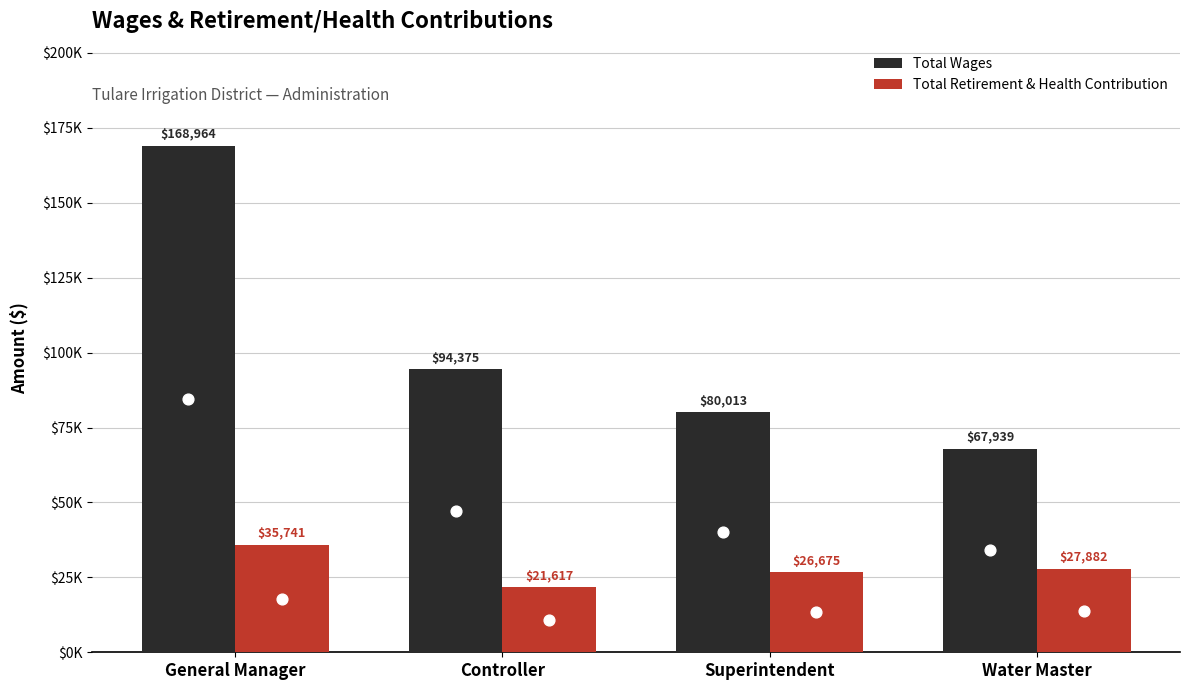

Which series has the largest total across all categories?

Total Wages